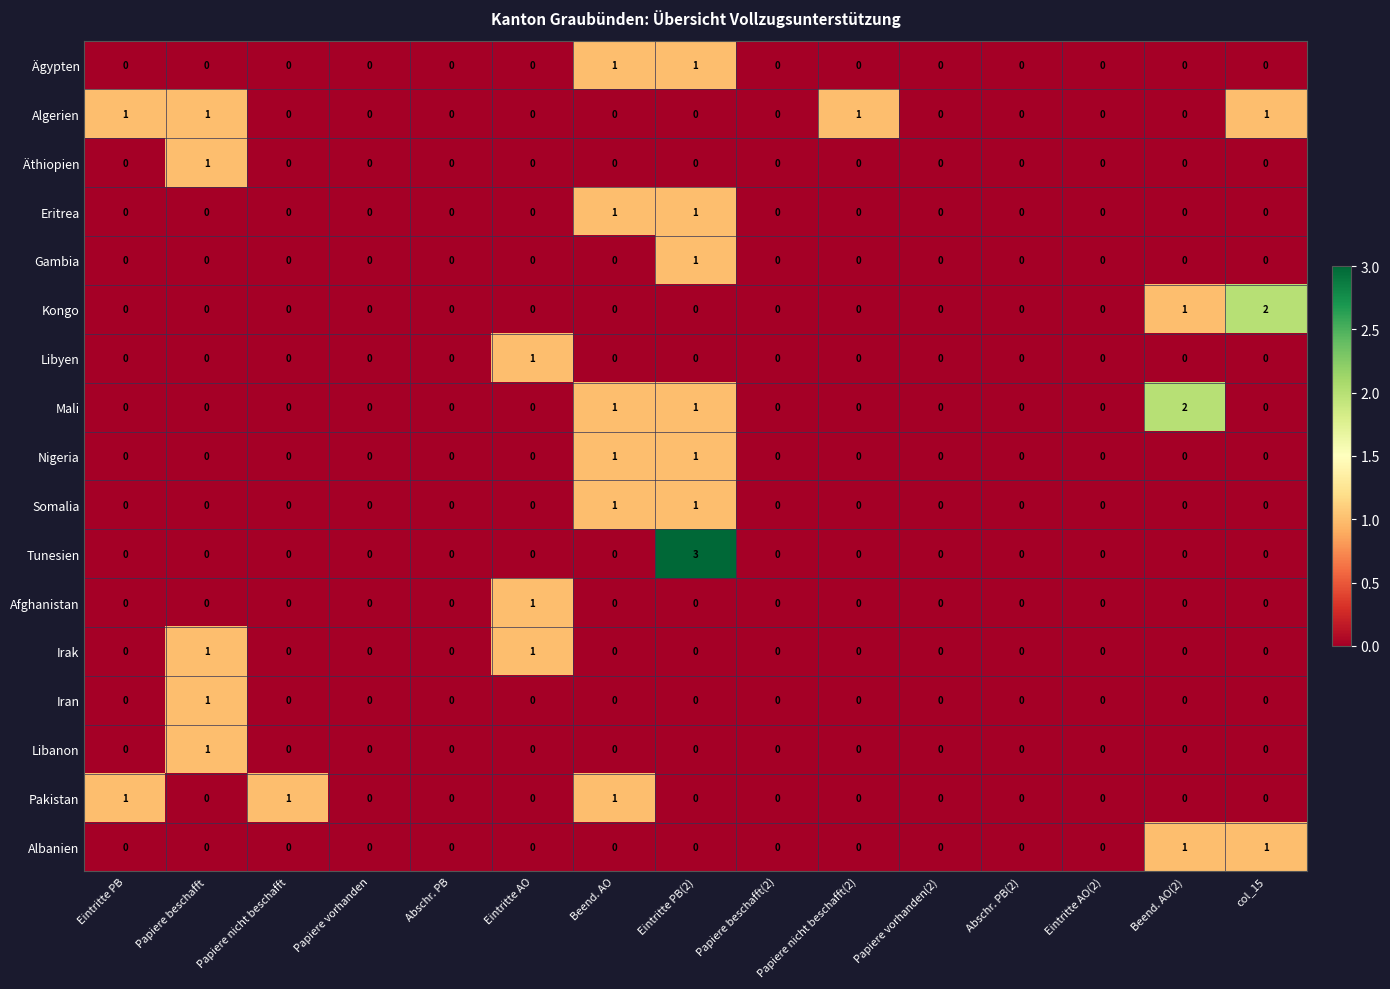

True or false: Mali has a value of 0 at Eintritte AO.

True